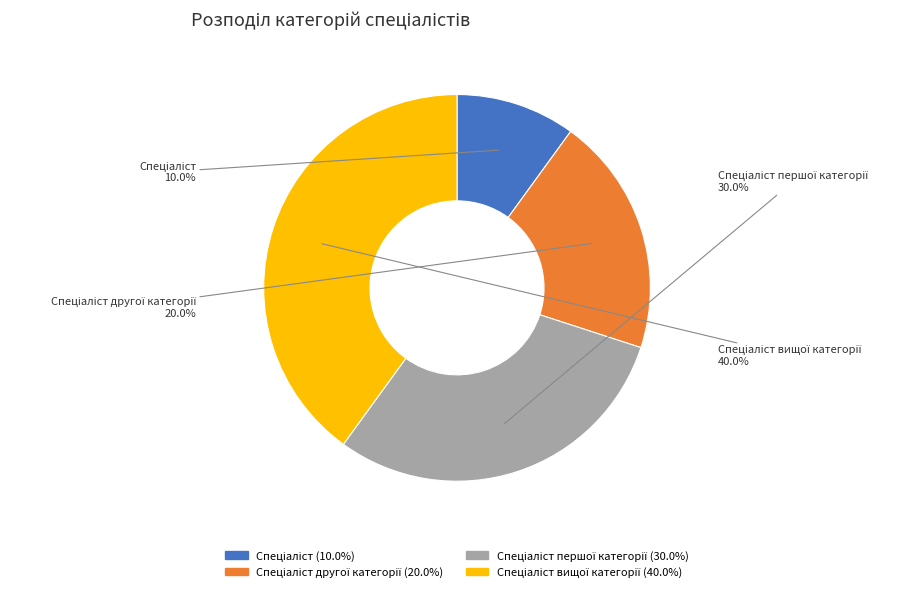

Is there a majority slice in this chart?

No